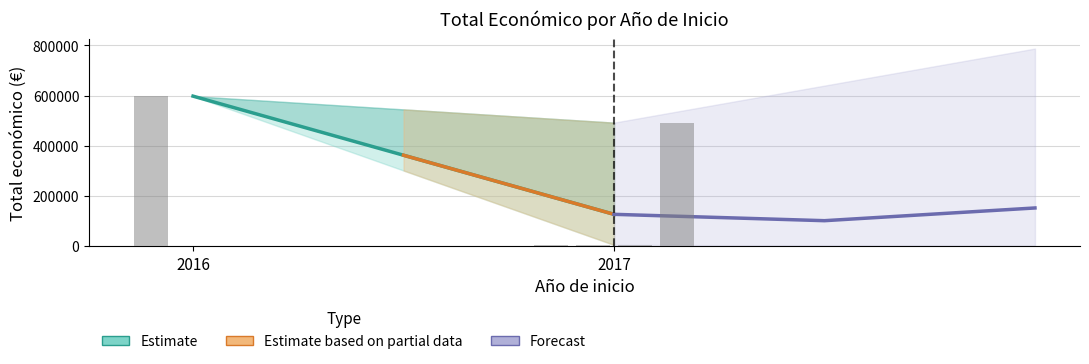

What is the difference between the values at 2016 and 2017?

105706